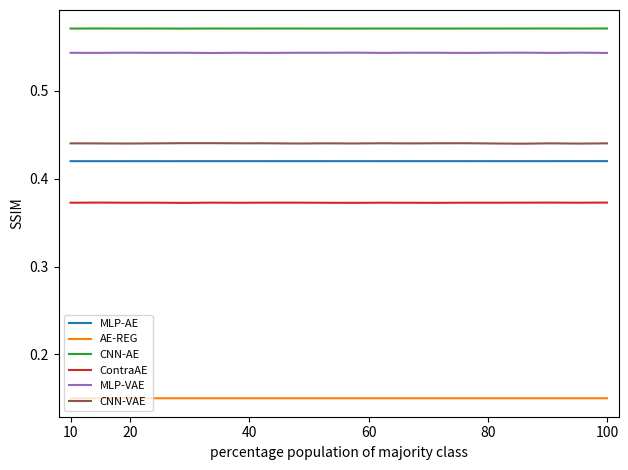

Rank the series by their maximum value, from lowest to highest.

AE-REG, ContraAE, MLP-AE, CNN-VAE, MLP-VAE, CNN-AE